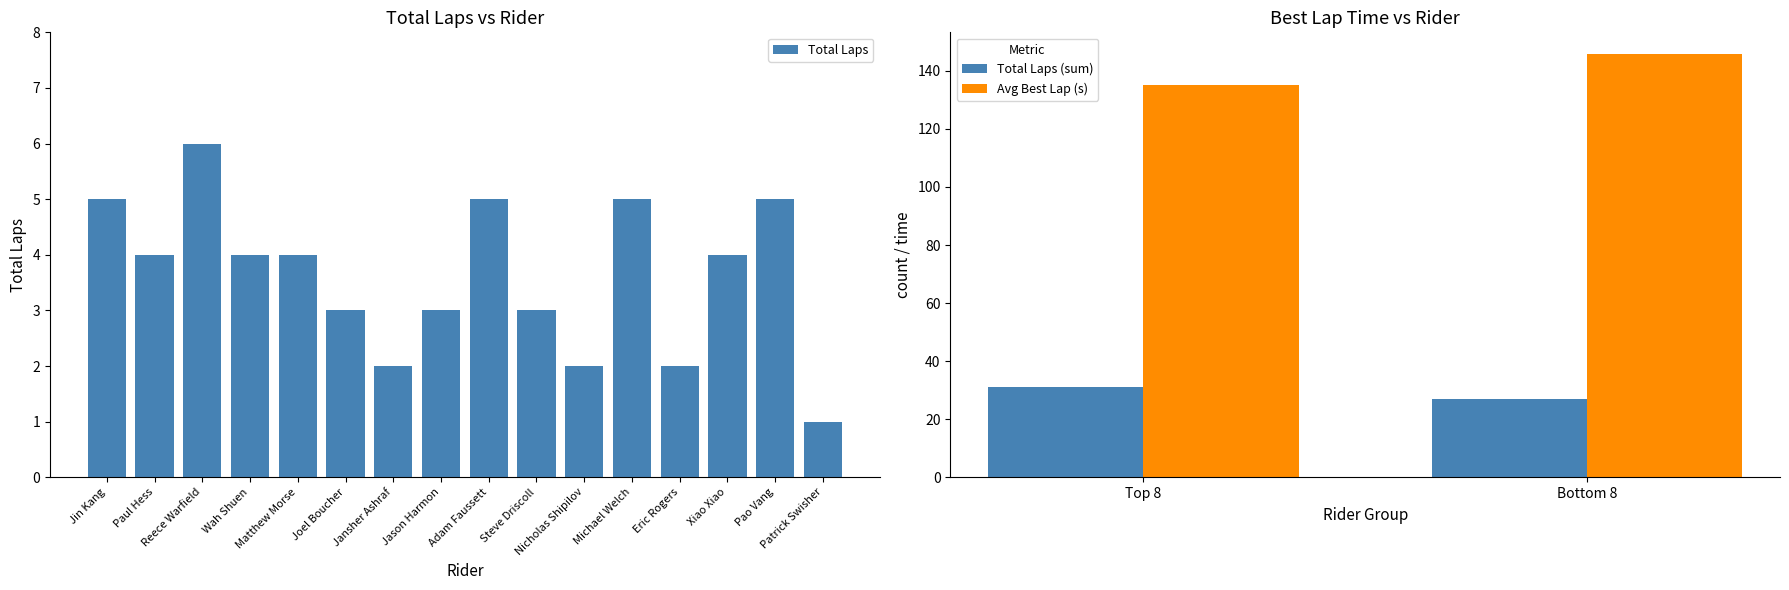

What is the sum of all Total Laps values?

58